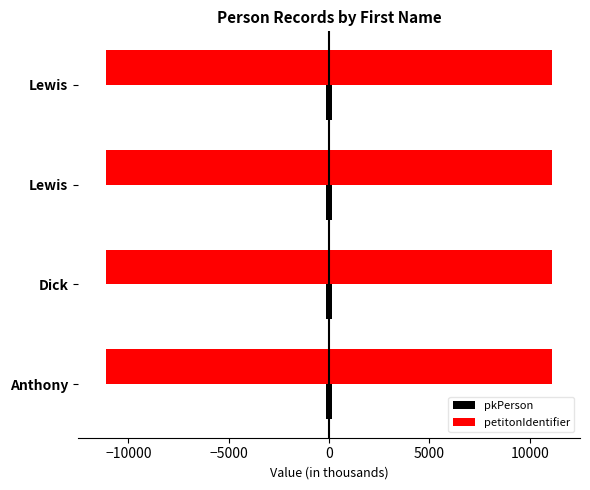

How many groups of bars are there?

4